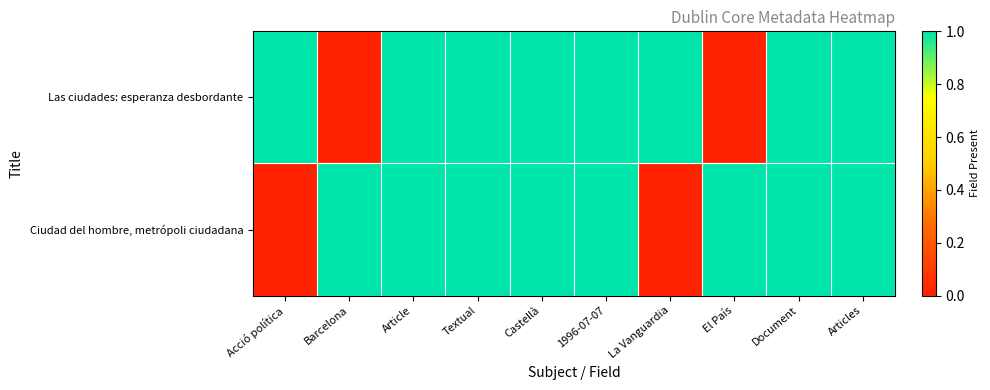

At which category is the sum across all series the highest?

Article